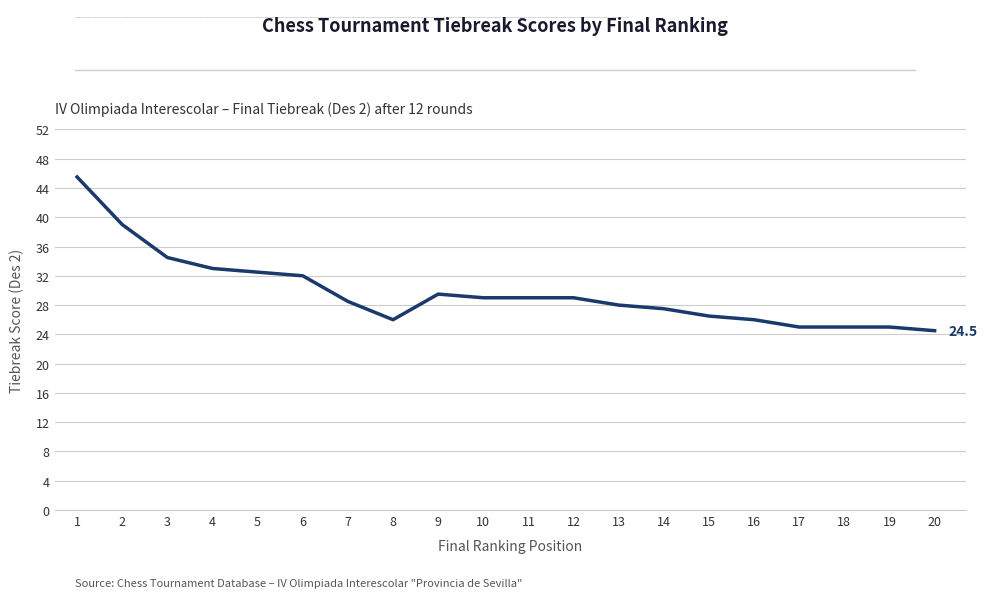

How many lines are shown in the chart?

1